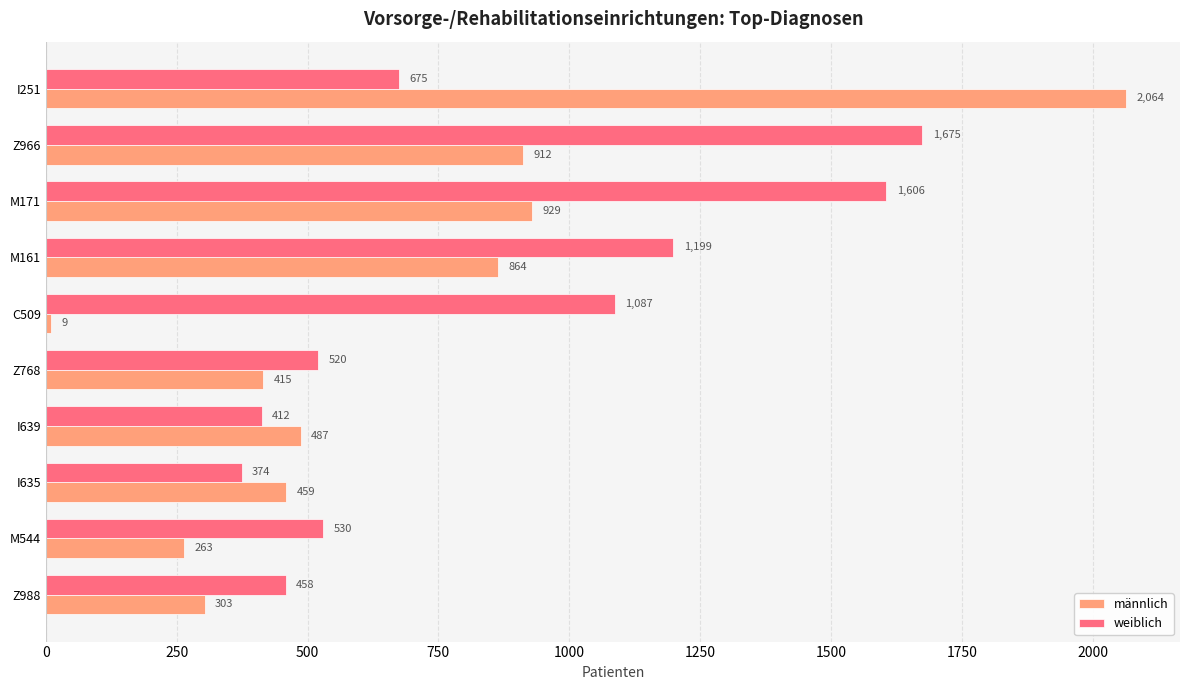

What is the difference between the highest and lowest values at M544?

267